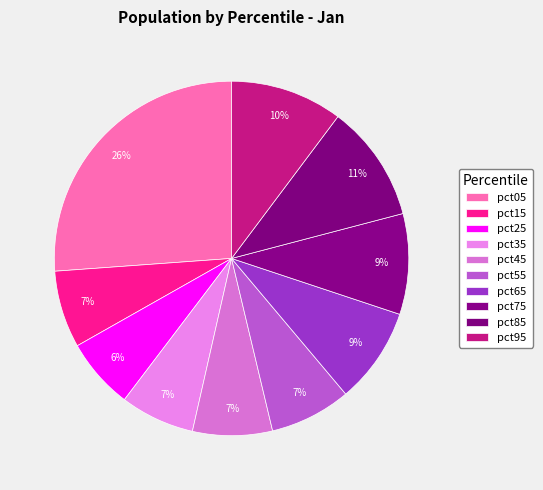

How many slices are in this pie chart?

10